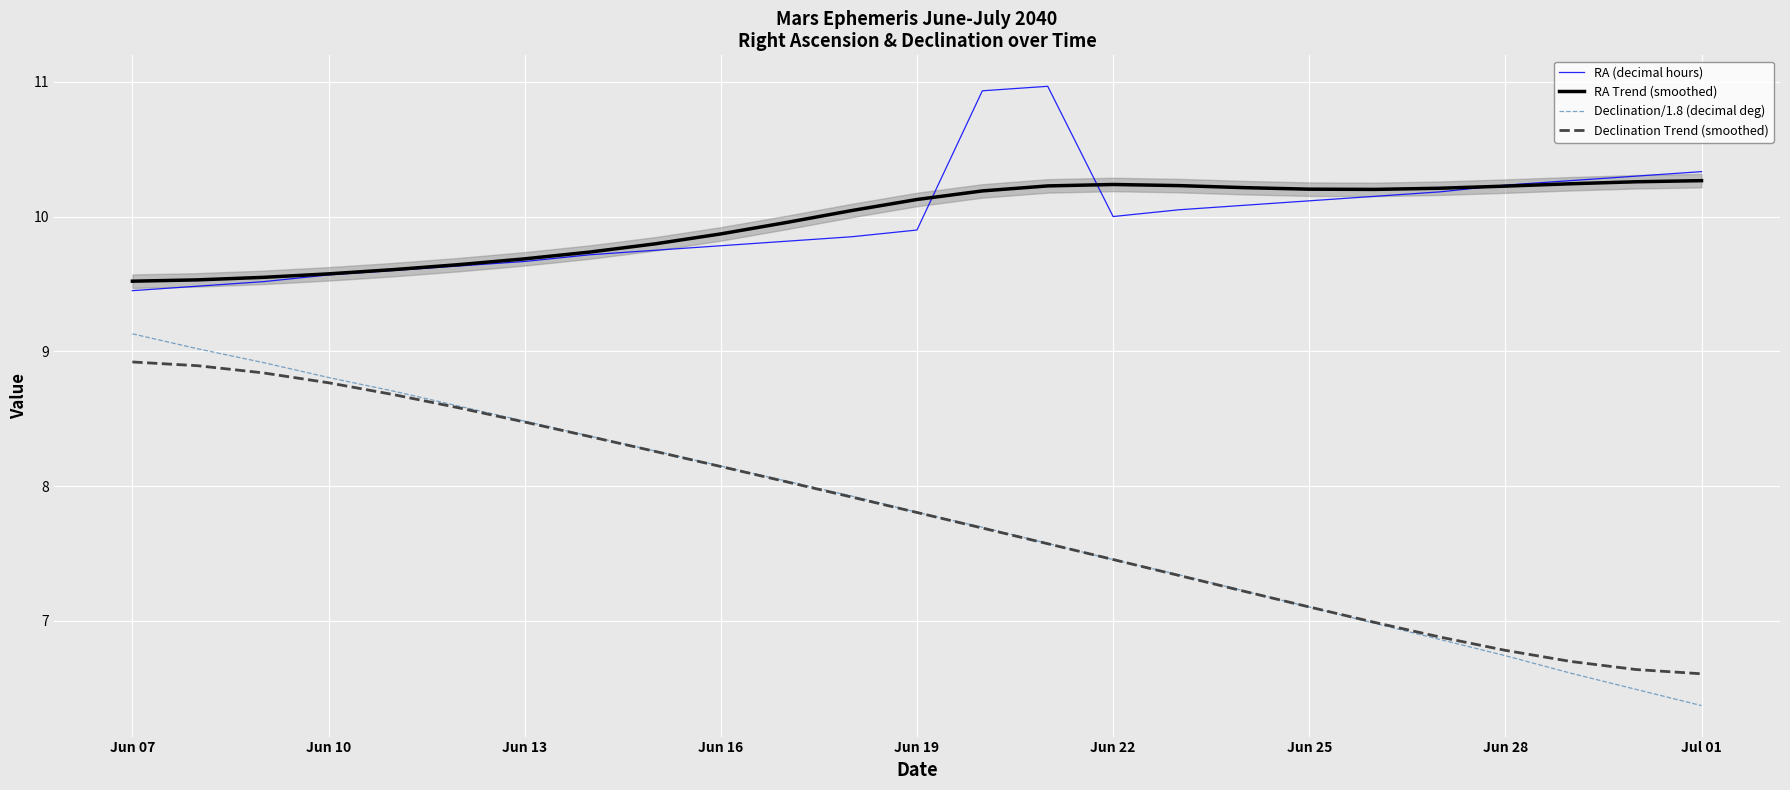

Is it true that Declination Trend (smoothed) equals 5.0 at Jun 07?

False